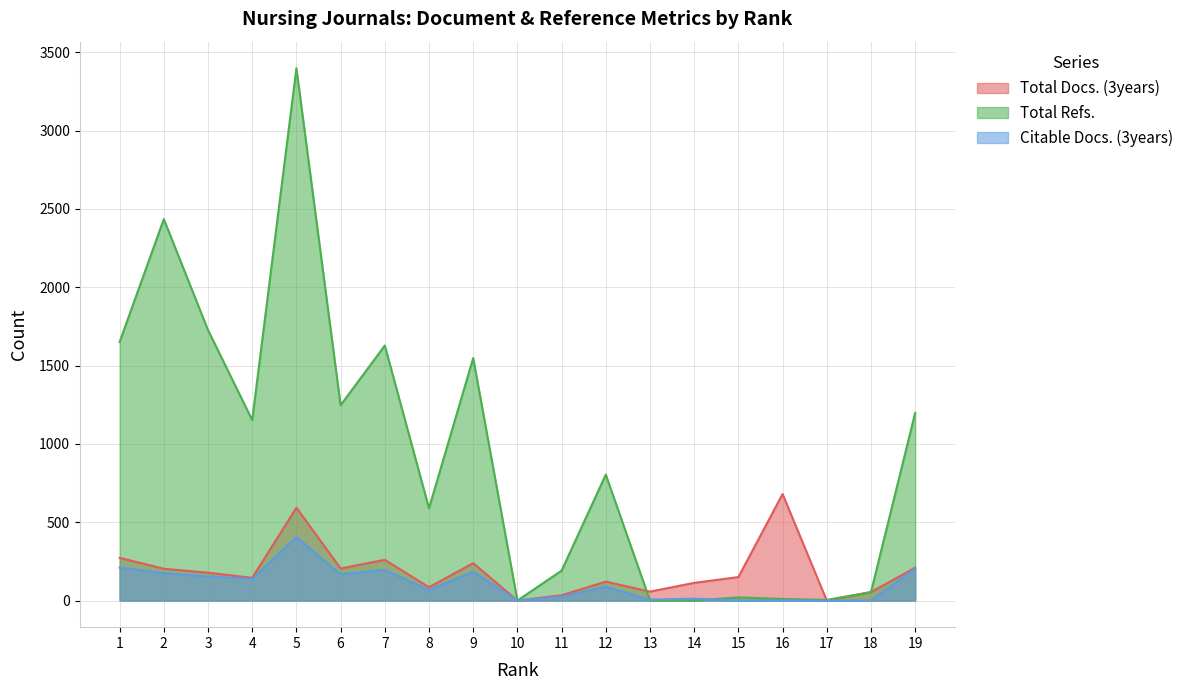

Between 15 and 18, which series saw the biggest shift?

Total Docs. (3years)